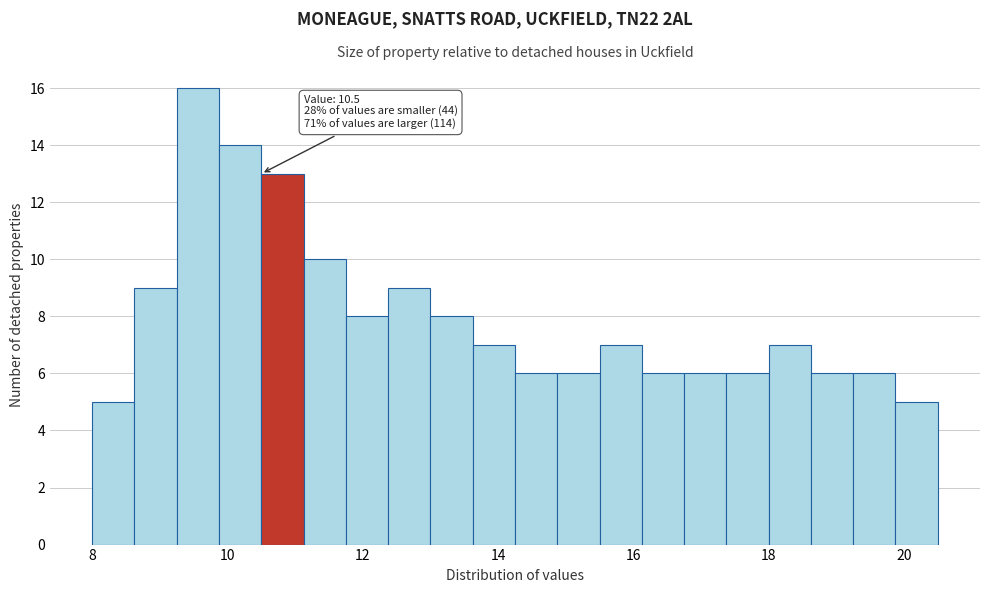

Read against the x-axis, roughly where is the centre of the tallest bar?

9.6